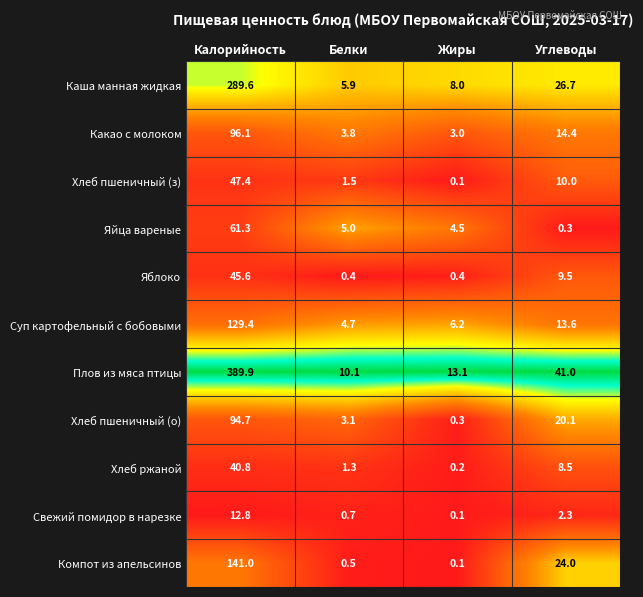

True or false: Каша манная жидкая has a value of 26.7 at Углеводы.

True